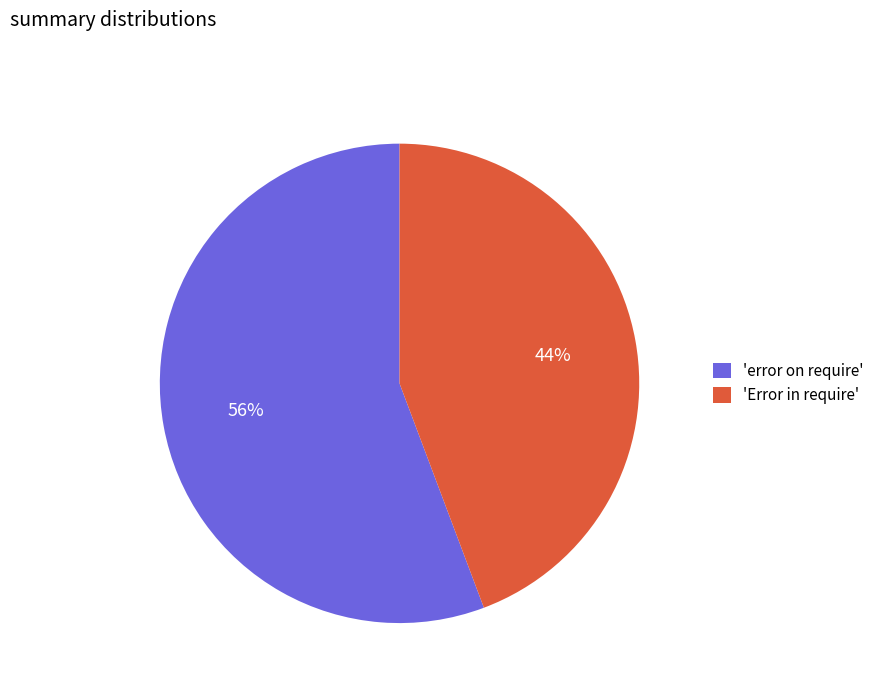

To the nearest percent, what percentage of the pie is 'Error in require'?

44%